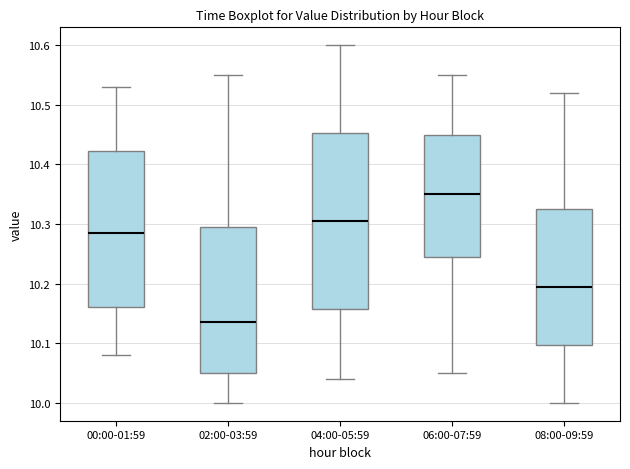

Reading left to right, transcribe this box plot: for each box, give where its median line is, the range the box spans, and where its two whiskers end, as read against the y-axis. The values are not printed on the chart, so give them approximately, as read against the axis.

00:00-01:59: median 10.29, box 10.16 to 10.42, whiskers 10.08 to 10.53
02:00-03:59: median 10.14, box 10.05 to 10.30, whiskers 10.00 to 10.55
04:00-05:59: median 10.31, box 10.16 to 10.45, whiskers 10.04 to 10.60
06:00-07:59: median 10.35, box 10.25 to 10.45, whiskers 10.05 to 10.55
08:00-09:59: median 10.20, box 10.10 to 10.33, whiskers 10.00 to 10.52